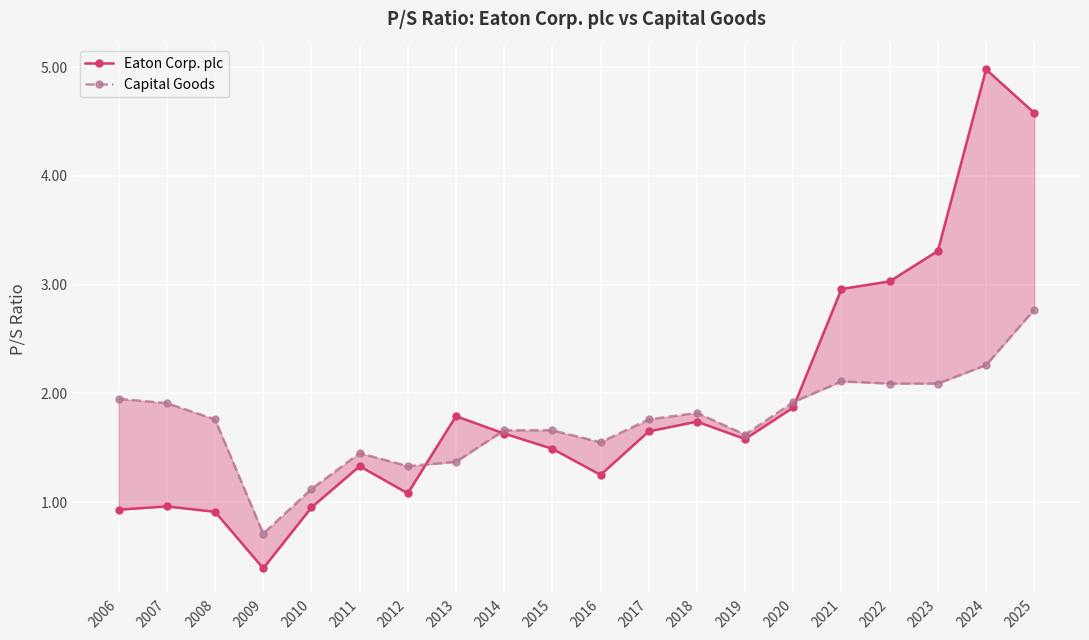

After their last crossing, which series has the higher values: Eaton Corp. plc or Capital Goods?

Eaton Corp. plc